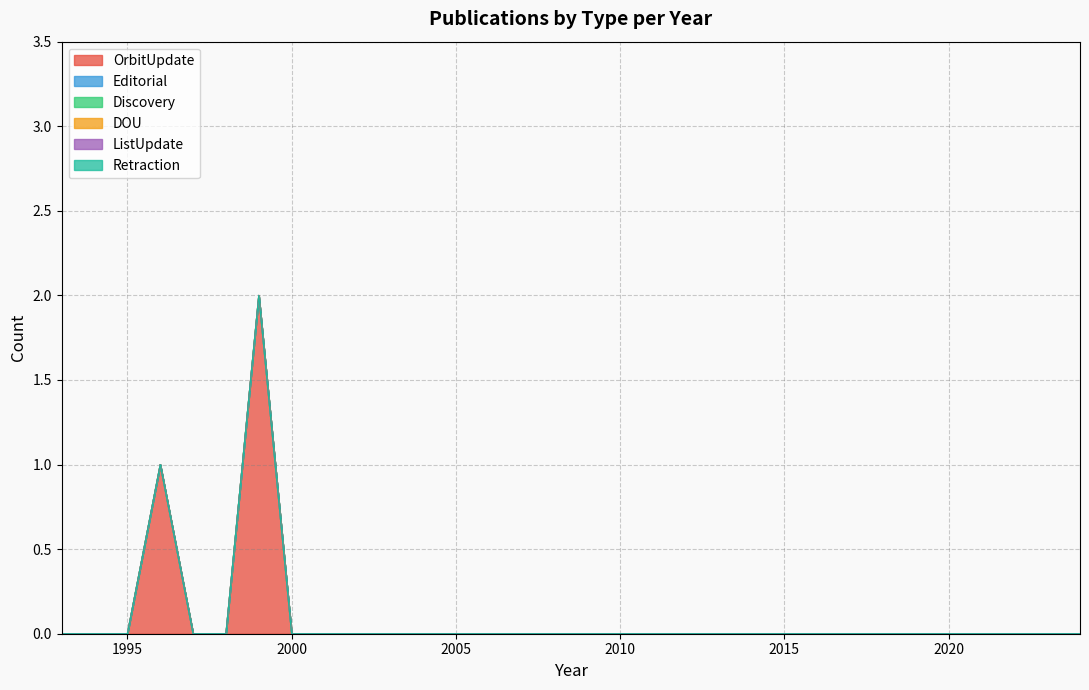

Reading right to left, transcribe all the data shown in this chart.

OrbitUpdate: 1993=0	1994=0	1995=0	1996=1	1997=0	1998=0	1999=2	2000=0	2001=0	2002=0	2003=0	2004=0	2005=0	2006=0	2007=0	2008=0	2009=0	2010=0	2011=0	2012=0	2013=0	2014=0	2015=0	2016=0	2017=0	2018=0	2019=0	2020=0	2021=0	2022=0	2023=0	2024=0
Editorial: 1993=0	1994=0	1995=0	1996=0	1997=0	1998=0	1999=0	2000=0	2001=0	2002=0	2003=0	2004=0	2005=0	2006=0	2007=0	2008=0	2009=0	2010=0	2011=0	2012=0	2013=0	2014=0	2015=0	2016=0	2017=0	2018=0	2019=0	2020=0	2021=0	2022=0	2023=0	2024=0
Discovery: 1993=0	1994=0	1995=0	1996=0	1997=0	1998=0	1999=0	2000=0	2001=0	2002=0	2003=0	2004=0	2005=0	2006=0	2007=0	2008=0	2009=0	2010=0	2011=0	2012=0	2013=0	2014=0	2015=0	2016=0	2017=0	2018=0	2019=0	2020=0	2021=0	2022=0	2023=0	2024=0
DOU: 1993=0	1994=0	1995=0	1996=0	1997=0	1998=0	1999=0	2000=0	2001=0	2002=0	2003=0	2004=0	2005=0	2006=0	2007=0	2008=0	2009=0	2010=0	2011=0	2012=0	2013=0	2014=0	2015=0	2016=0	2017=0	2018=0	2019=0	2020=0	2021=0	2022=0	2023=0	2024=0
ListUpdate: 1993=0	1994=0	1995=0	1996=0	1997=0	1998=0	1999=0	2000=0	2001=0	2002=0	2003=0	2004=0	2005=0	2006=0	2007=0	2008=0	2009=0	2010=0	2011=0	2012=0	2013=0	2014=0	2015=0	2016=0	2017=0	2018=0	2019=0	2020=0	2021=0	2022=0	2023=0	2024=0
Retraction: 1993=0	1994=0	1995=0	1996=0	1997=0	1998=0	1999=0	2000=0	2001=0	2002=0	2003=0	2004=0	2005=0	2006=0	2007=0	2008=0	2009=0	2010=0	2011=0	2012=0	2013=0	2014=0	2015=0	2016=0	2017=0	2018=0	2019=0	2020=0	2021=0	2022=0	2023=0	2024=0